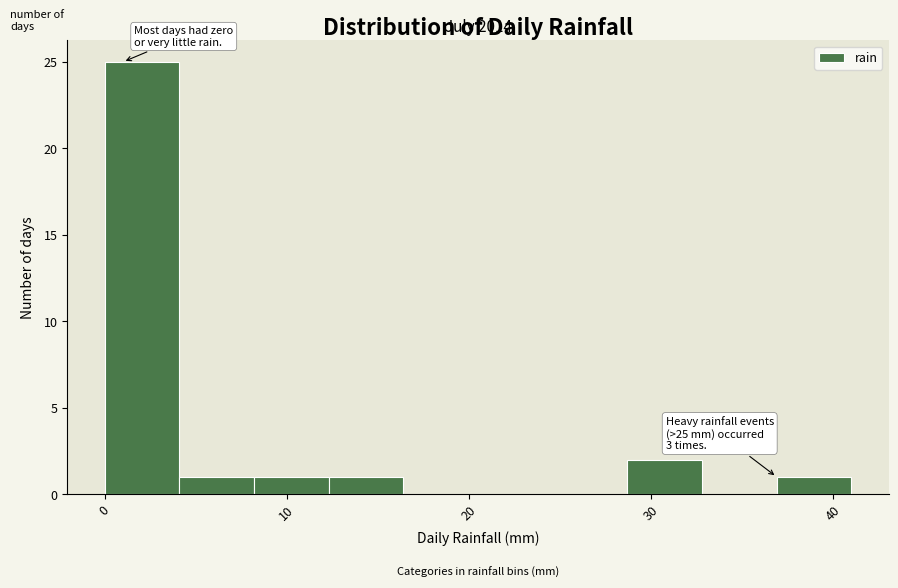

Which range on the x-axis has the tallest bar?

0.0 to 4.1